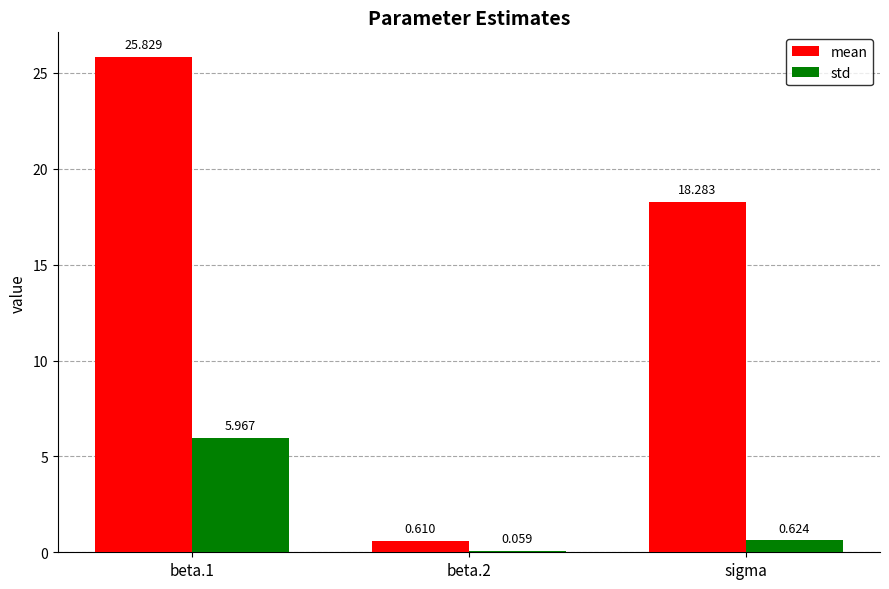

Where is std nearest to the value 3?

sigma